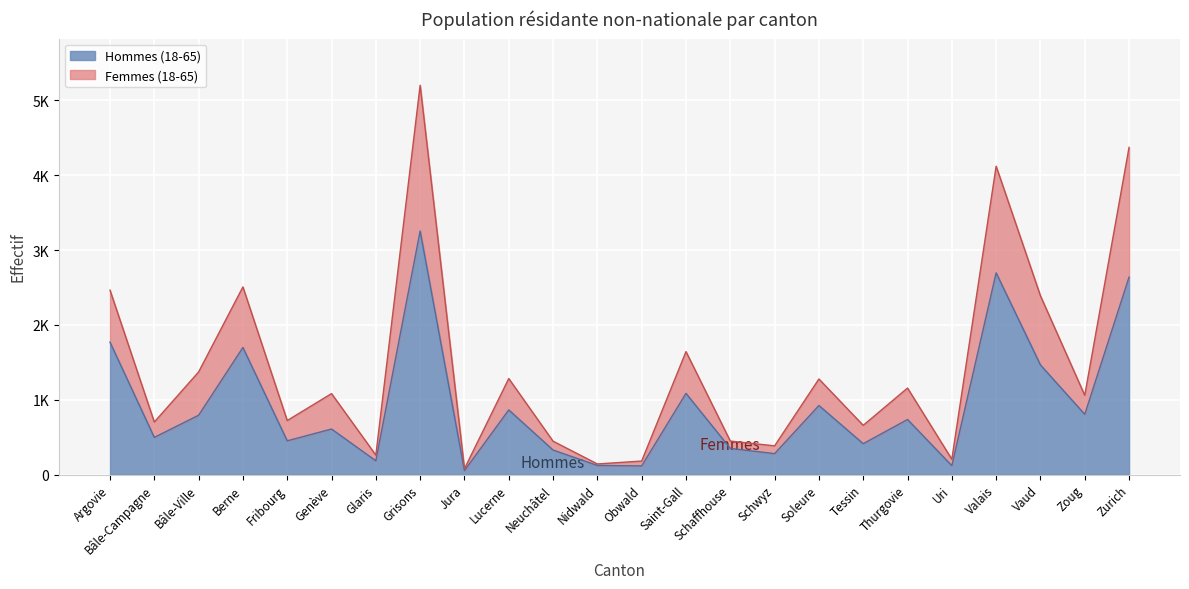

What is the difference between the Hommes (18-65) values at Vaud and Soleure?

542